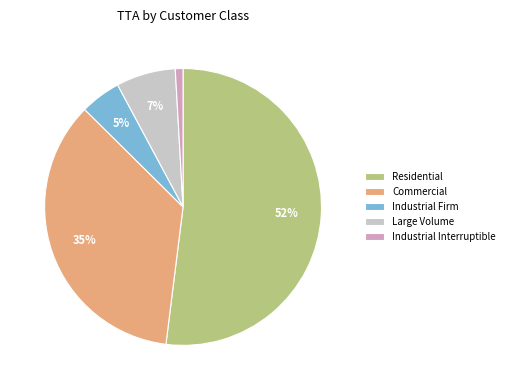

To the nearest percent, what portion does Large Volume represent?

7%